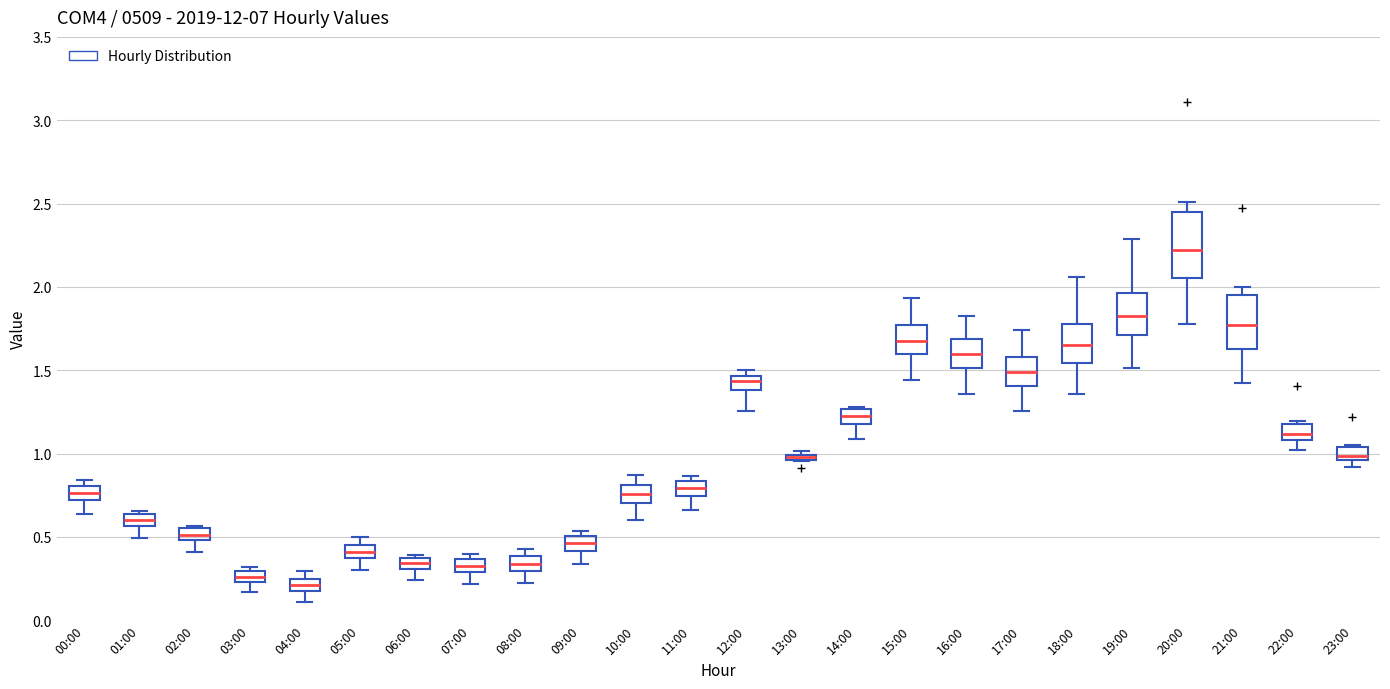

Which box is the tallest, from its lower edge to its upper edge?

20:00